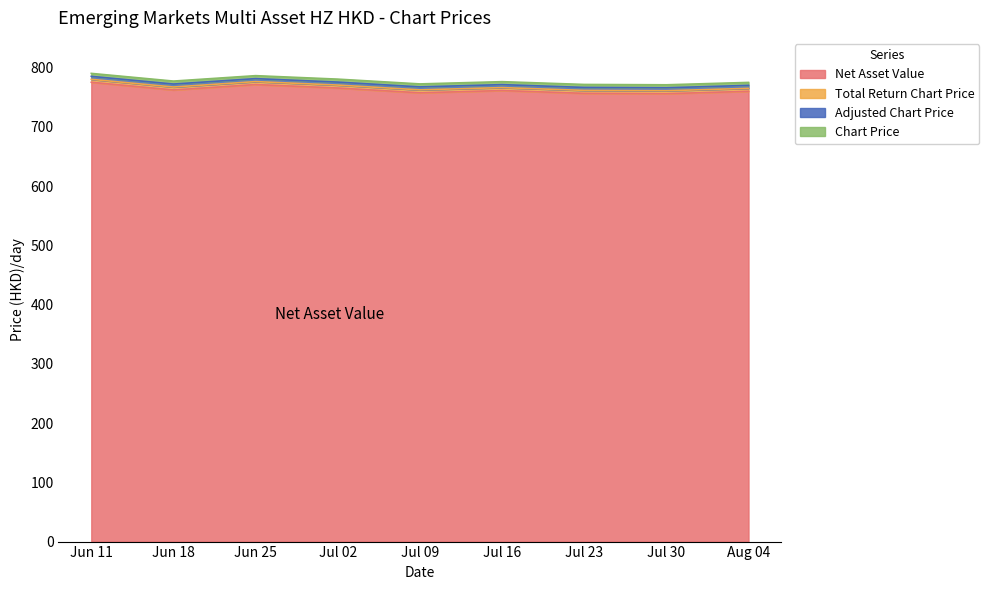

Does the chart display data point markers on the line(s)?

No